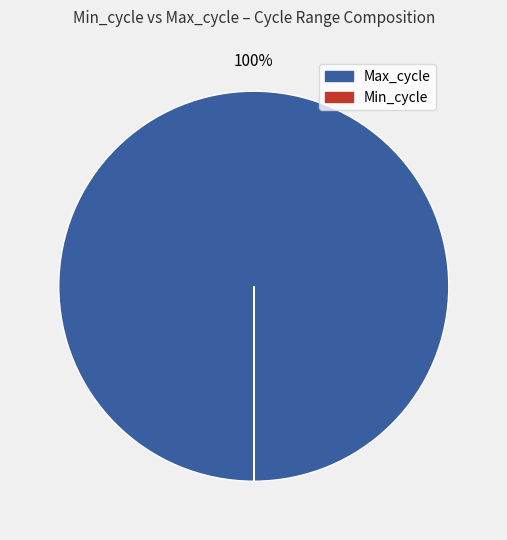

To the nearest percent, what portion does Max_cycle represent?

100%